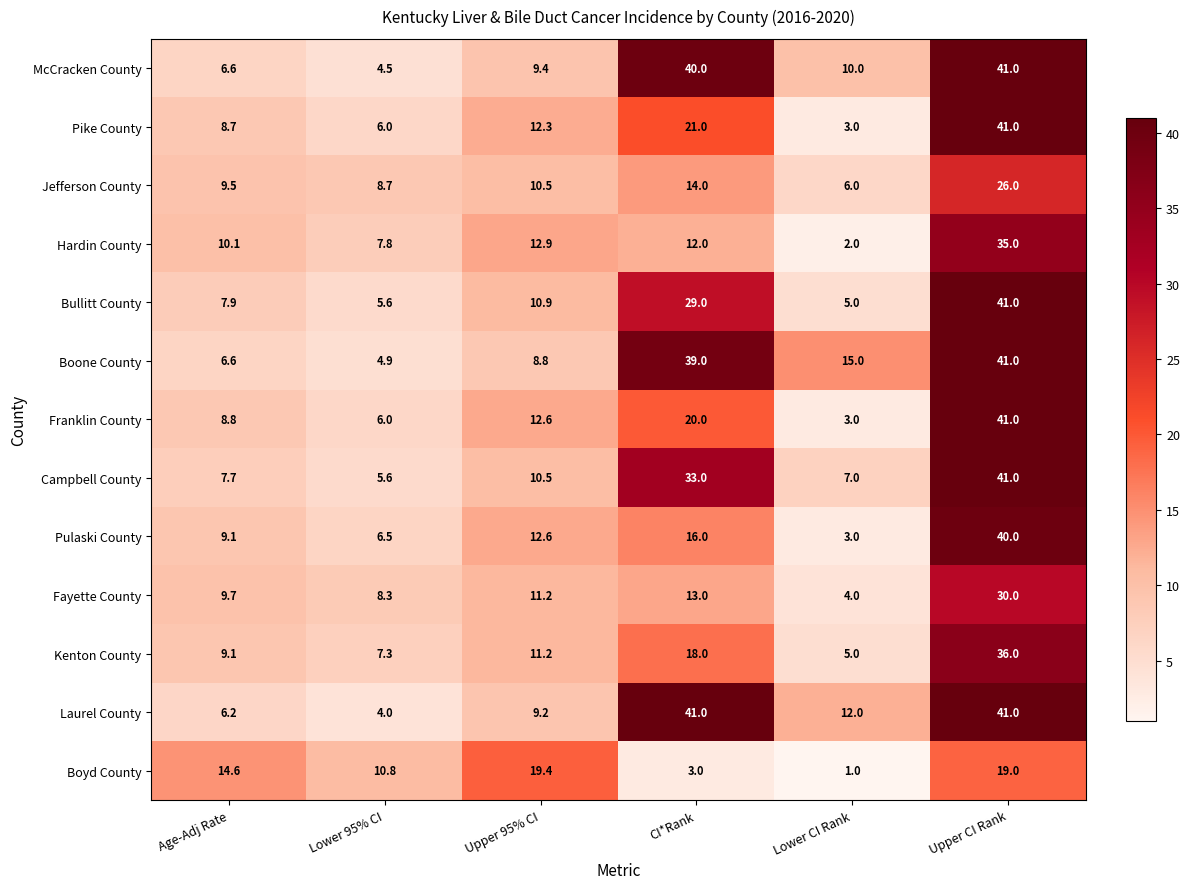

What is the sum of the Laurel County values at Age-Adj Rate and CI*Rank?

47.2